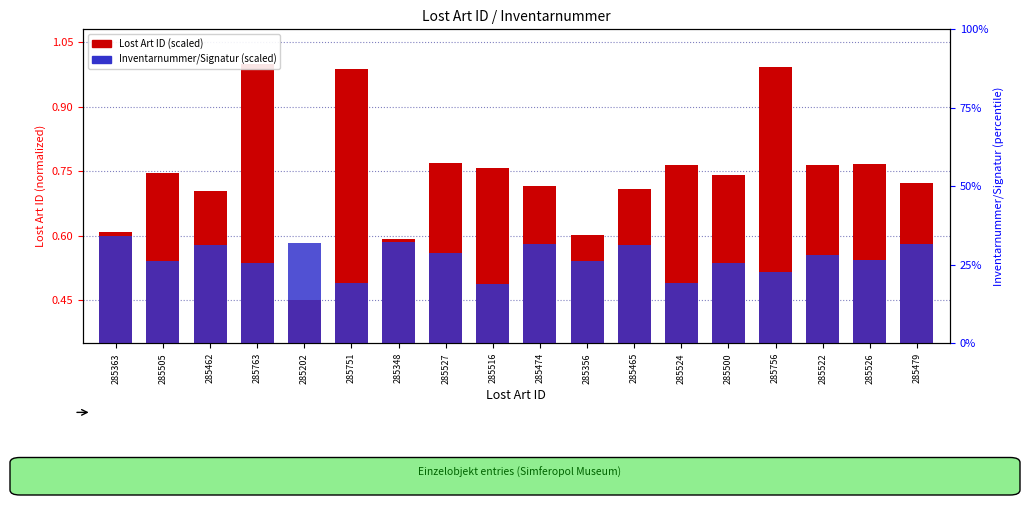

Rank the series by their average value, from lowest to highest.

Inventarnummer/Signatur (scaled), Lost Art ID (scaled)